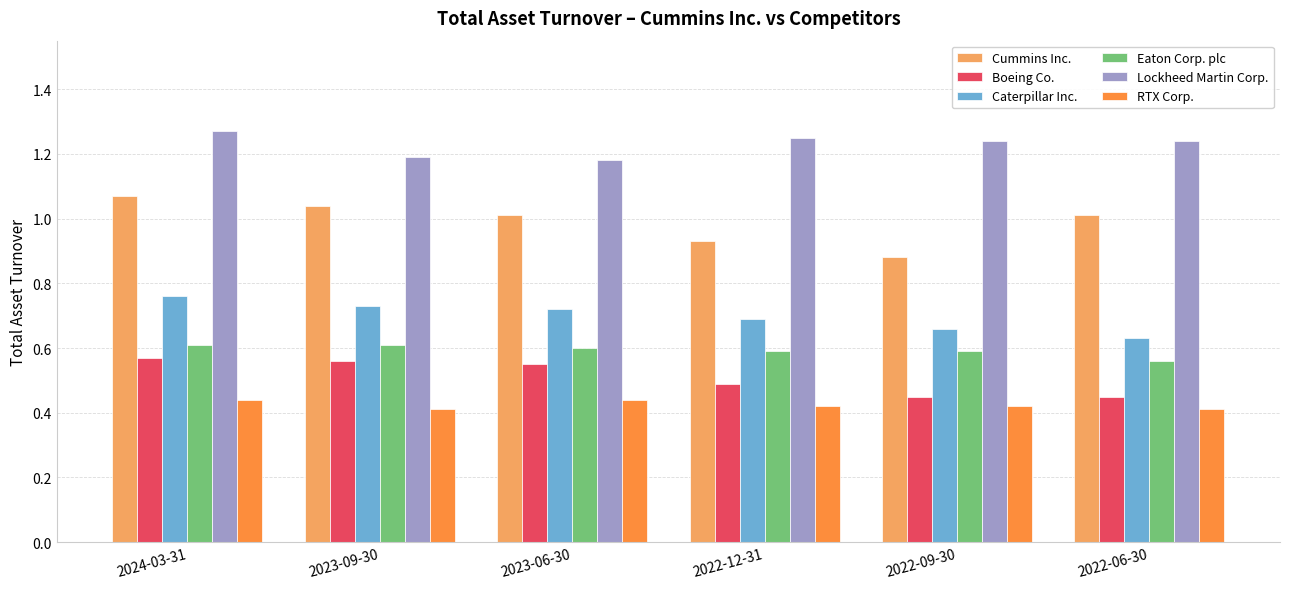

Which series has the widest spread of values?

Cummins Inc.